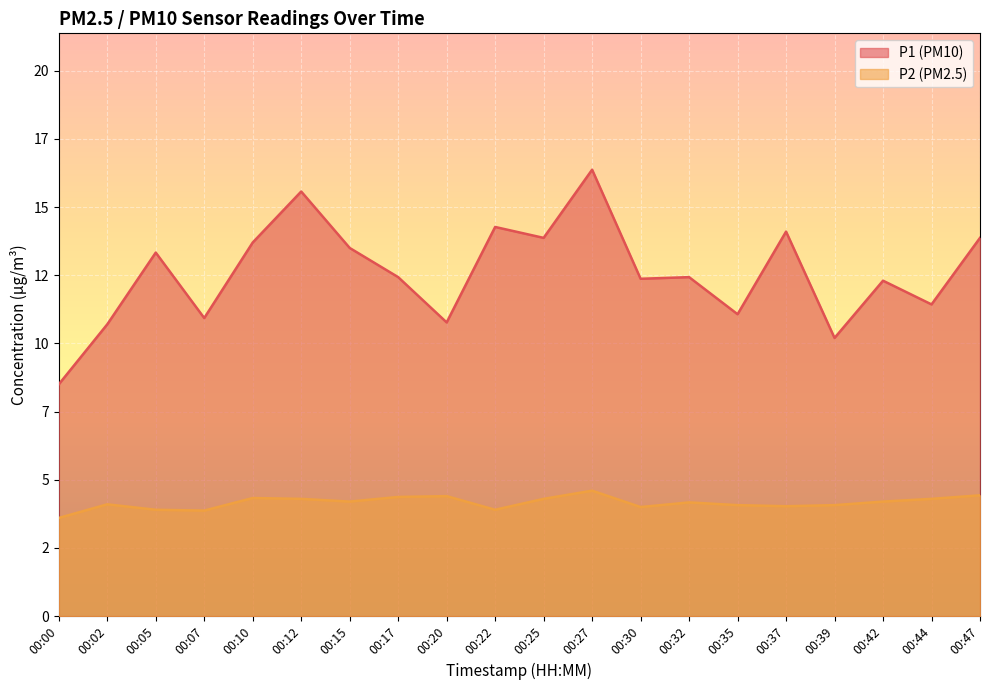

True or false: P2 has a value of 5.8 at 00:15.

False